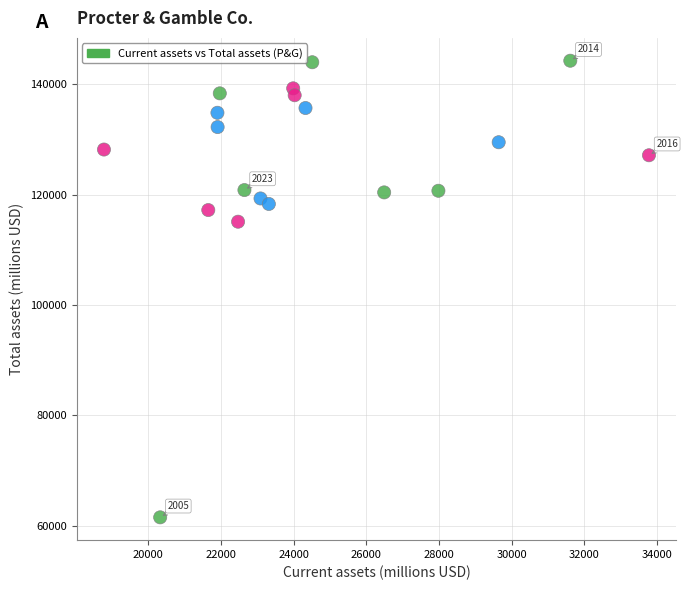

What is the range of Y values (max minus min)?

82739